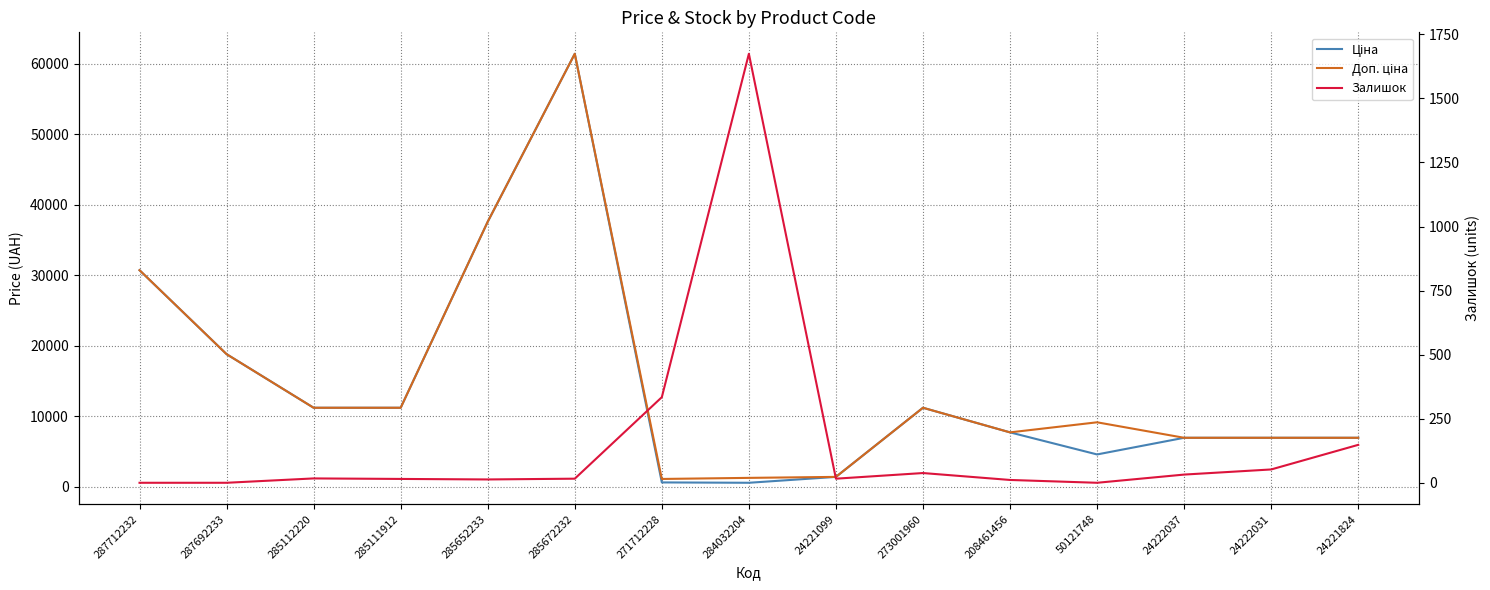

Which series changed the most between 285652233 and 284032204?

Ціна